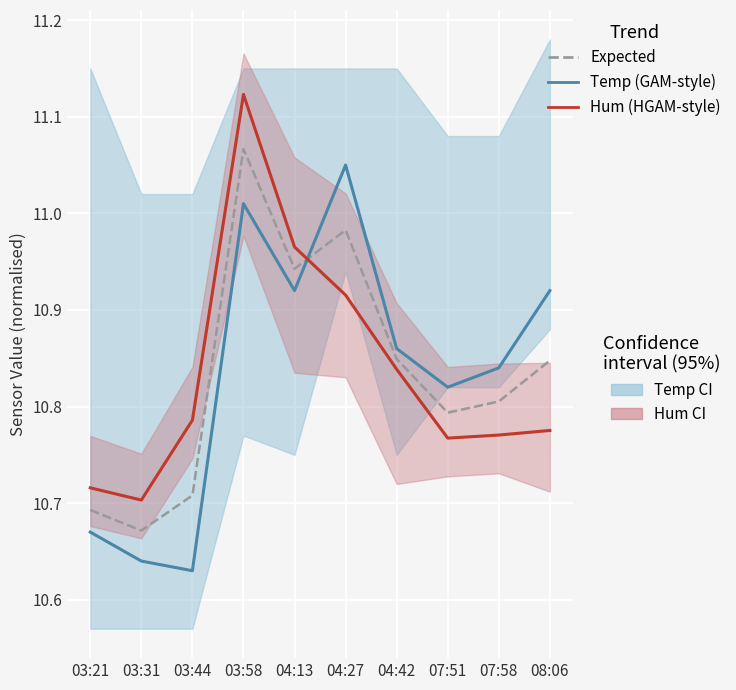

What is the greatest value displayed?

11.1